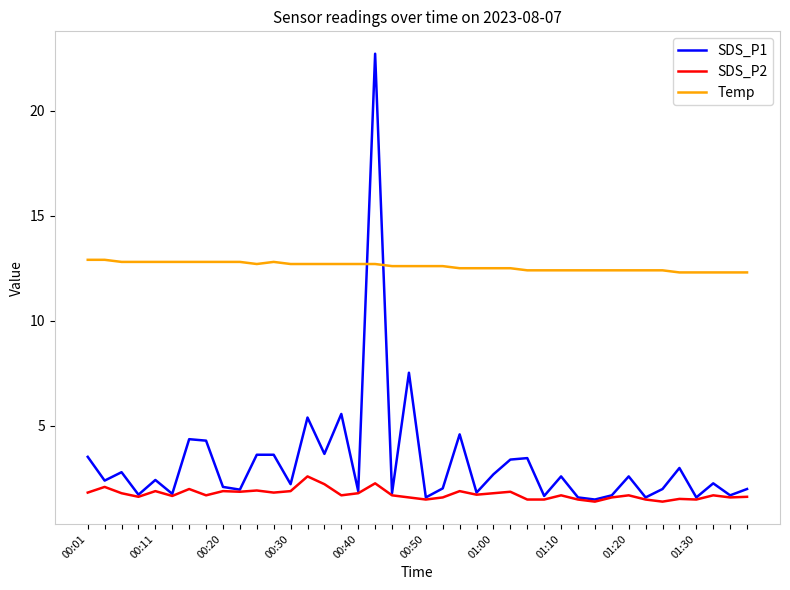

True or false: SDS_P1 and Temp cross at least once.

True